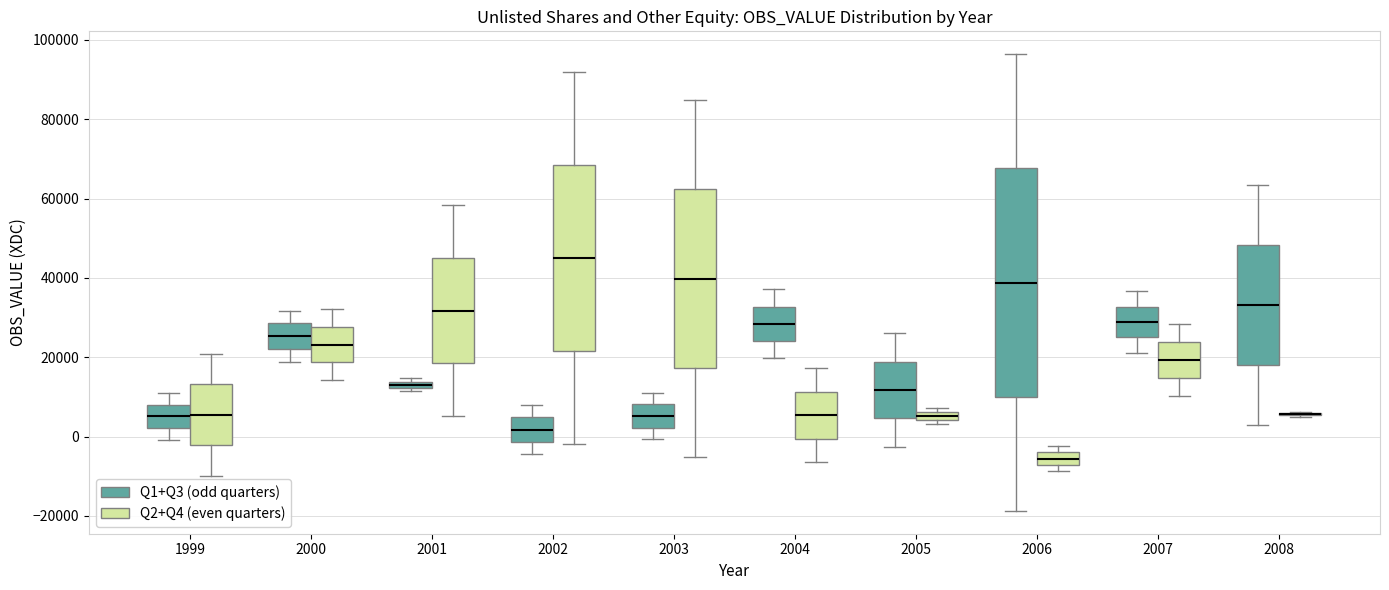

Which box is the tallest, from its lower edge to its upper edge?

2006 (Q1+Q3 (odd quarters))